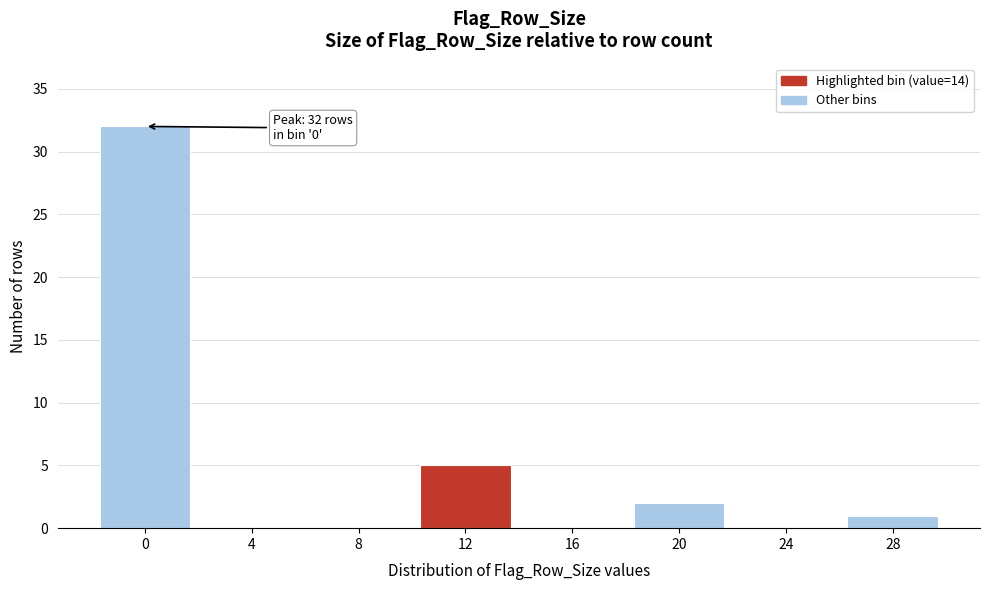

Reading right to left, list all the values displayed in this chart.

28=1	24=0	20=2	16=0	12=5	8=0	4=0	0=32